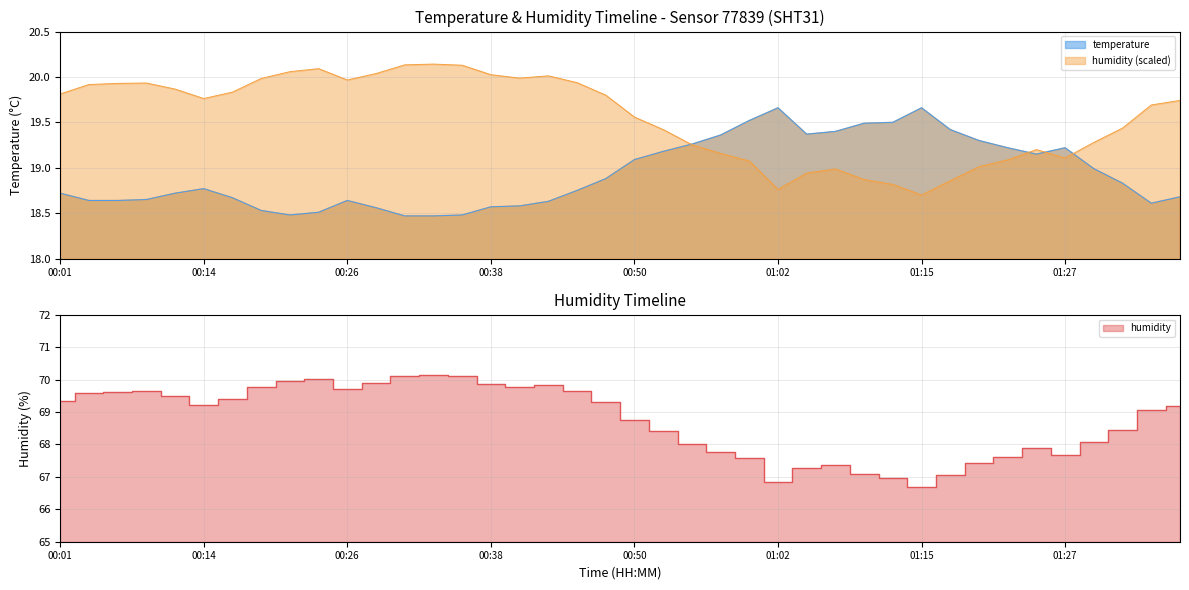

What is the sum of all temperature values?

757.3